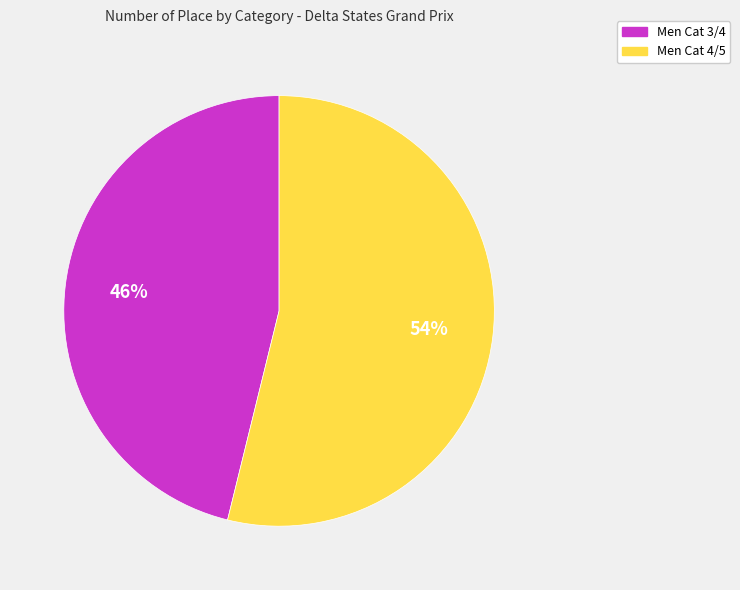

To the nearest percent, what portion does Men Cat 3/4 represent?

46%